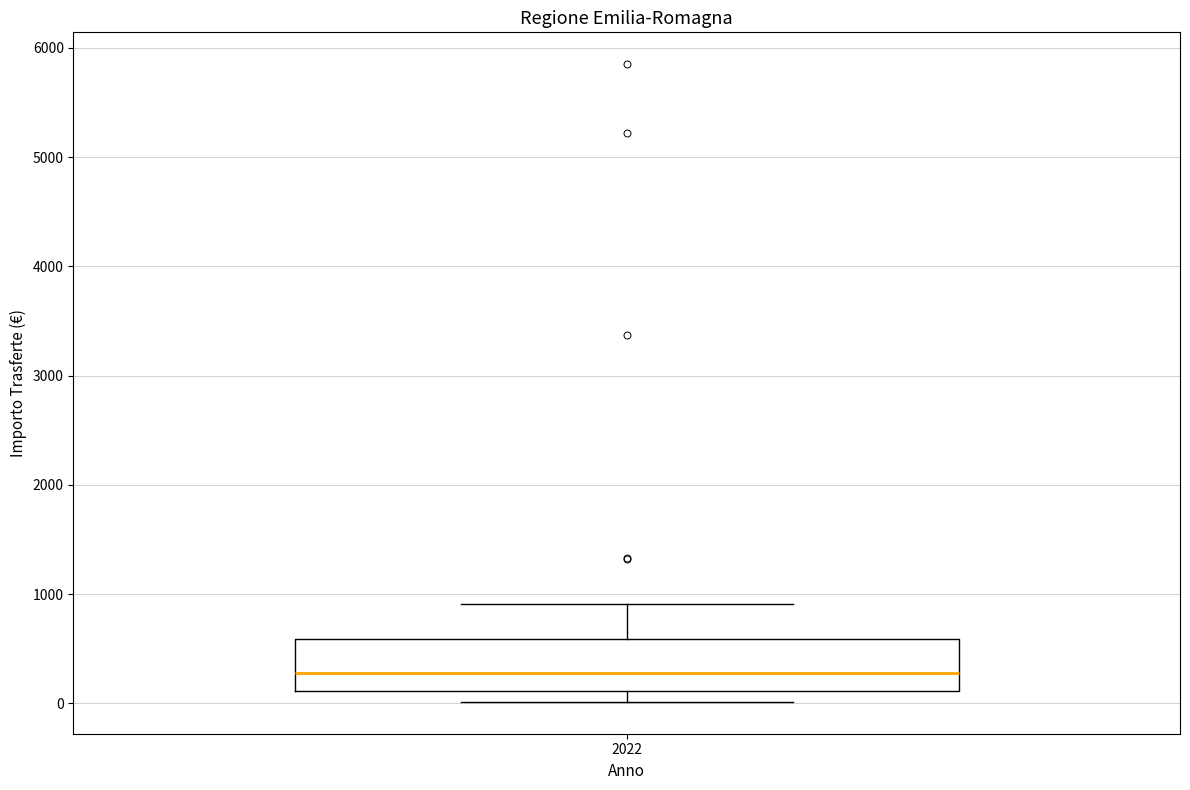

Read this box plot against the y-axis: the position of the median line, the range covered by the box, and the ends of both whiskers. The values are not printed on the chart, so give them approximately, as read against the axis.

median 300, box 100 to 600, whiskers 0 to 900